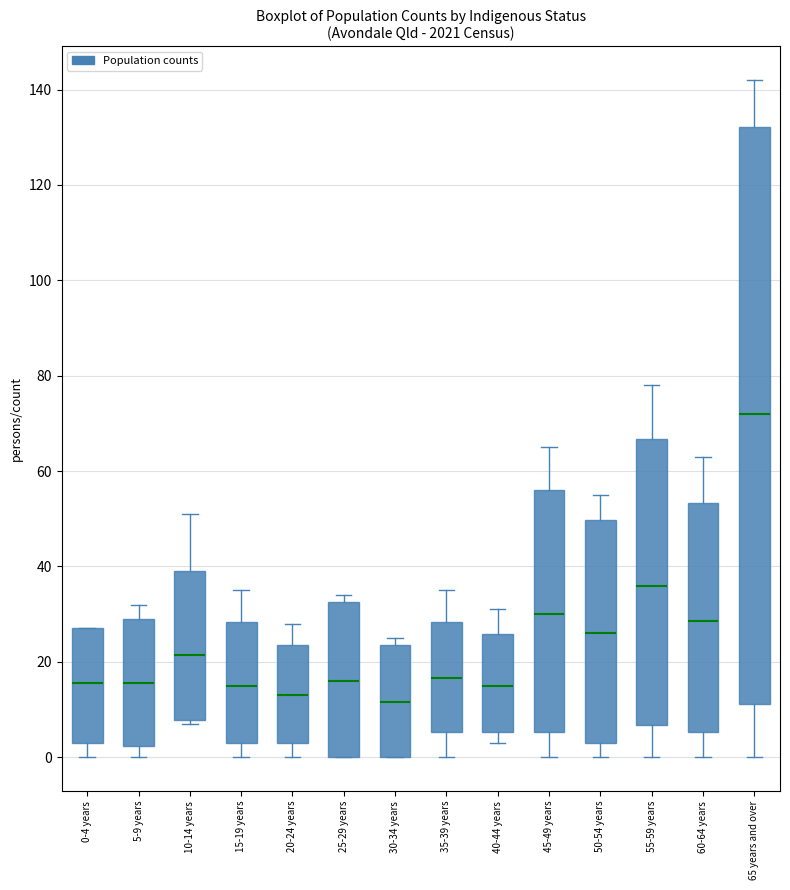

Comparing the boxes themselves (not the whiskers), which one is the tallest?

65 years and over